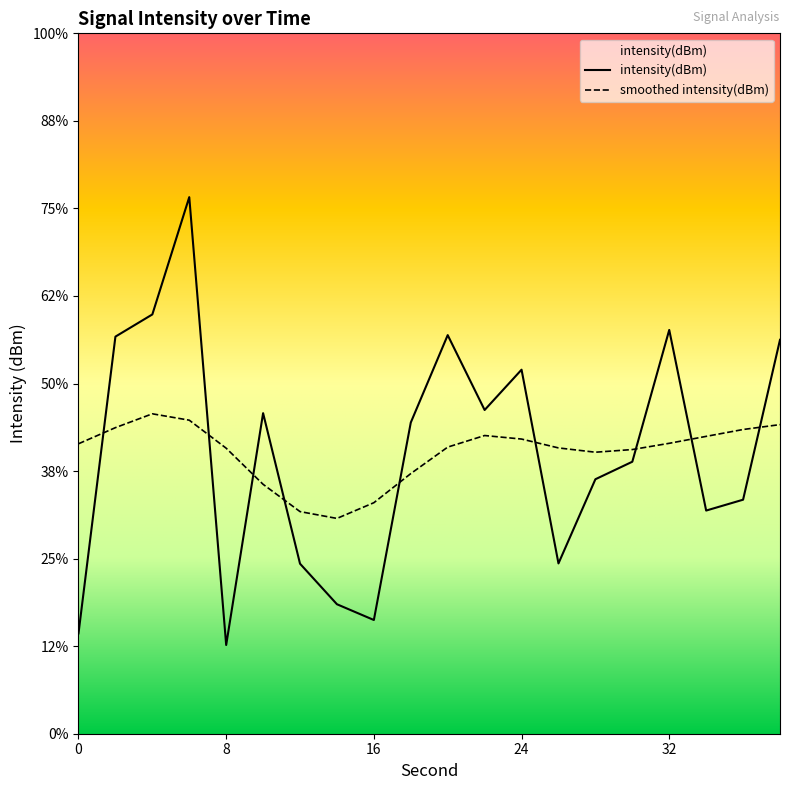

Does the chart have visible grid lines?

No